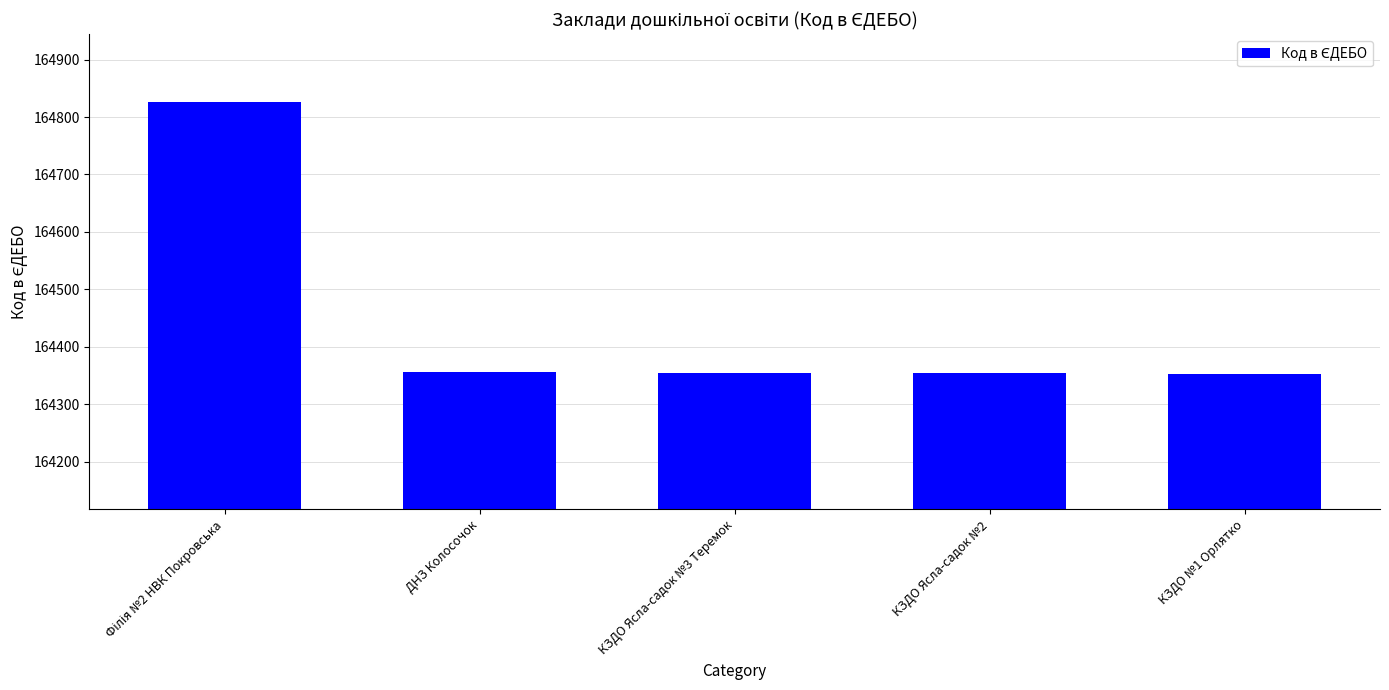

True or false: the data shows 261405 at ДНЗ Колосочок.

False